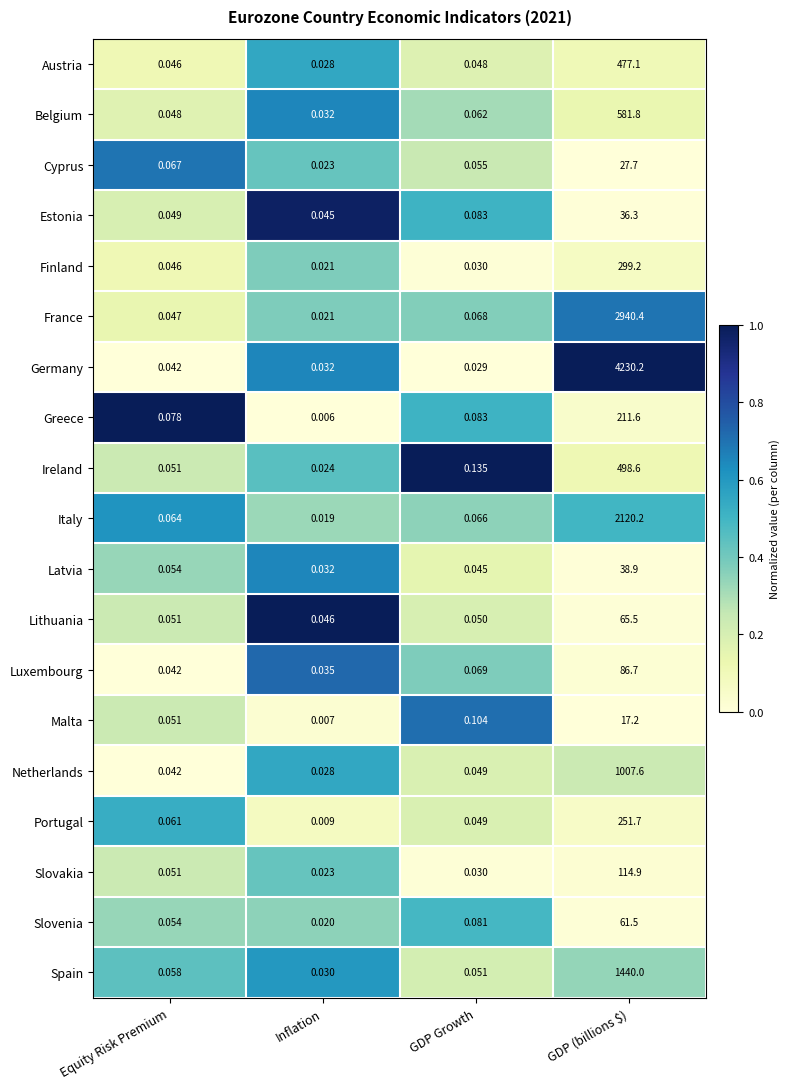

Which series has the widest spread of values?

Germany